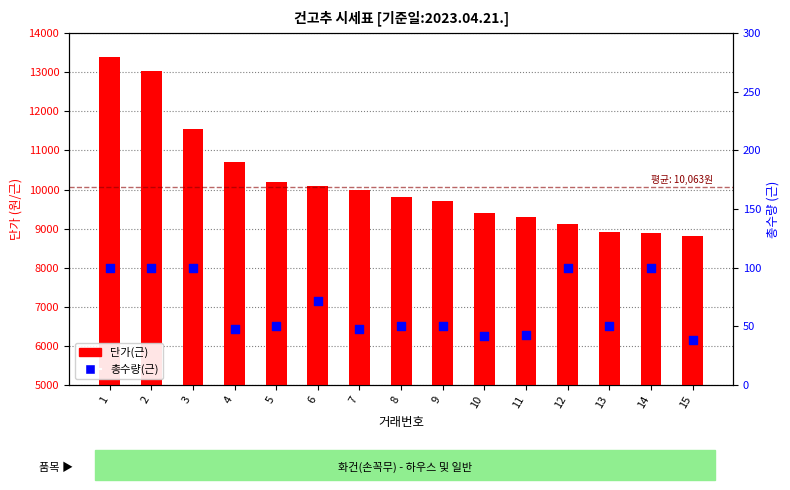

Which series has the widest spread of Y values?

단가(근)